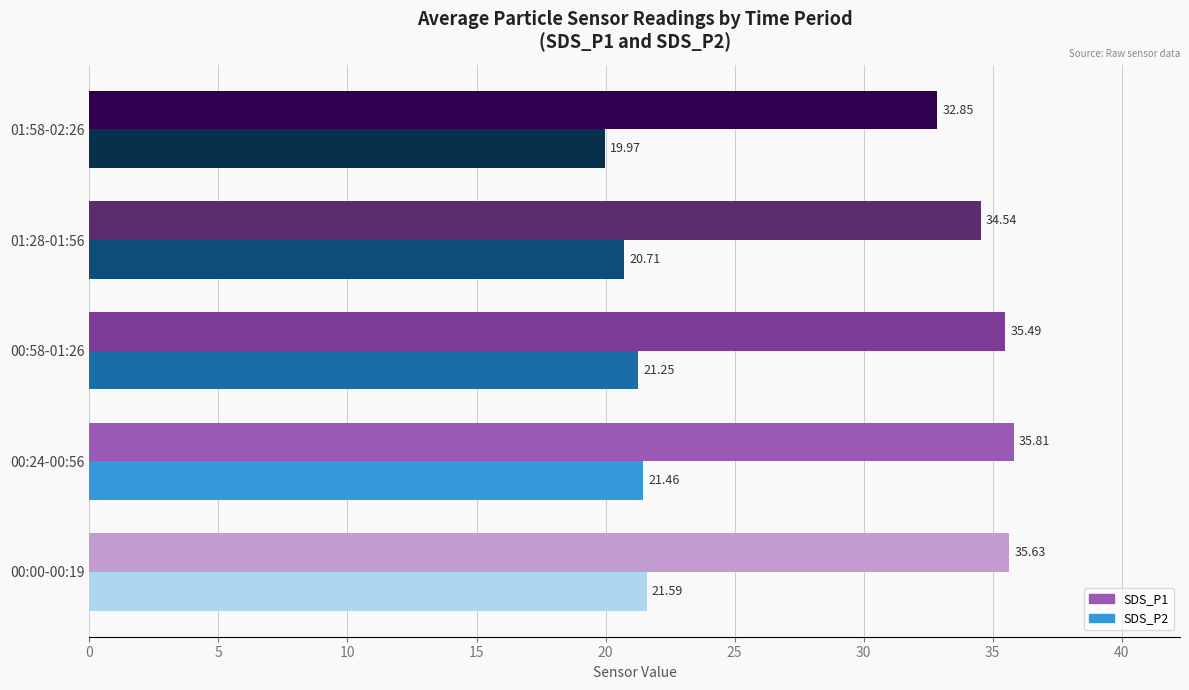

Which series has the widest spread of values?

SDS_P1